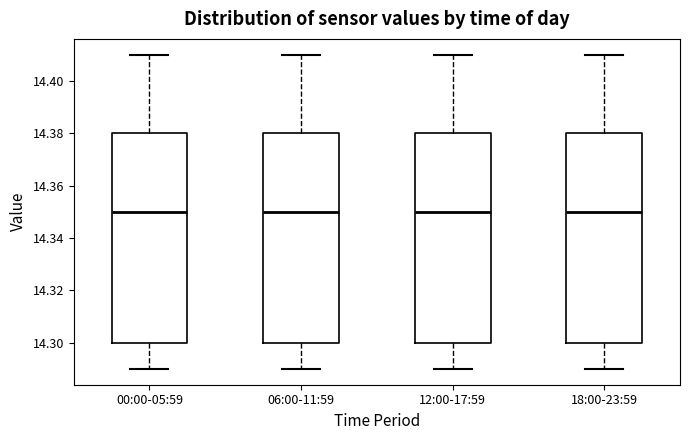

Reading left to right, transcribe this box plot: for each box, give where its median line is, the range the box spans, and where its two whiskers end, as read against the y-axis. The values are not printed on the chart, so give them approximately, as read against the axis.

00:00-05:59: median 14.35, box 14.30 to 14.38, whiskers 14.29 to 14.41
06:00-11:59: median 14.35, box 14.30 to 14.38, whiskers 14.29 to 14.41
12:00-17:59: median 14.35, box 14.30 to 14.38, whiskers 14.29 to 14.41
18:00-23:59: median 14.35, box 14.30 to 14.38, whiskers 14.29 to 14.41